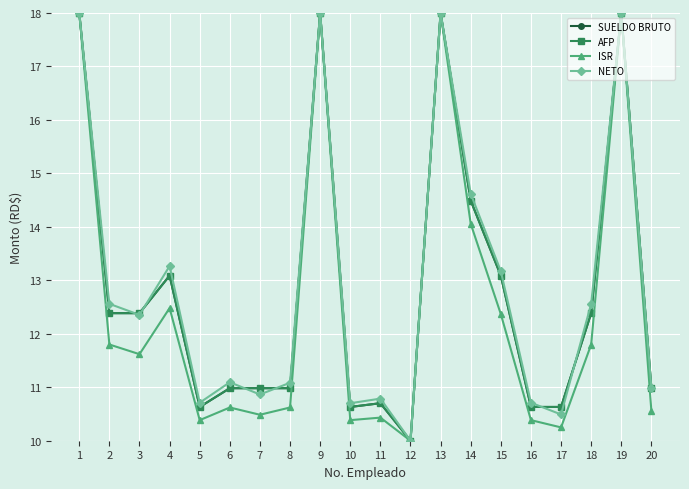

How many distinct data groups are displayed?

4